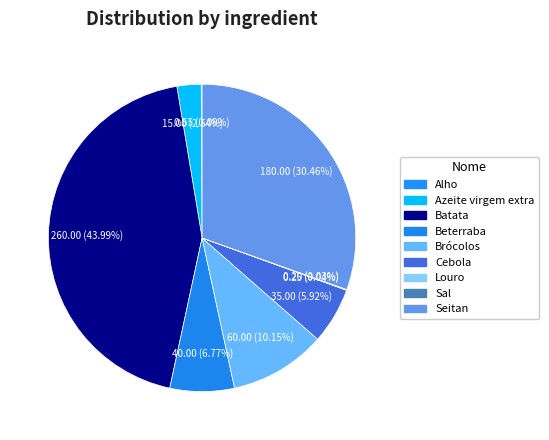

Rank the categories by value from lowest to highest.

Sal, Louro, Alho, Azeite virgem extra, Cebola, Beterraba, Brócolos, Seitan, Batata